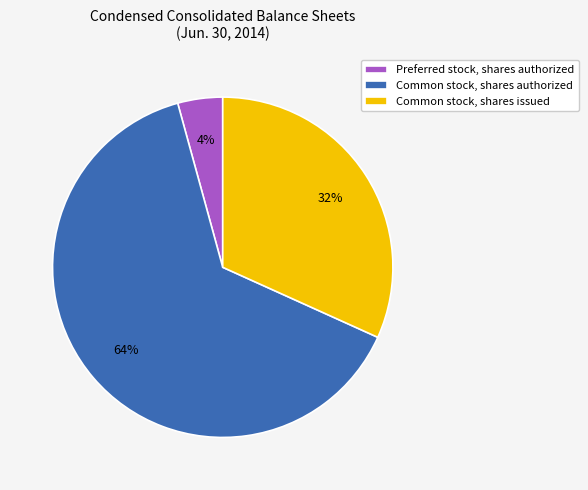

Do Common stock, shares authorized and Preferred stock, shares authorized together represent more than half of the pie?

Yes